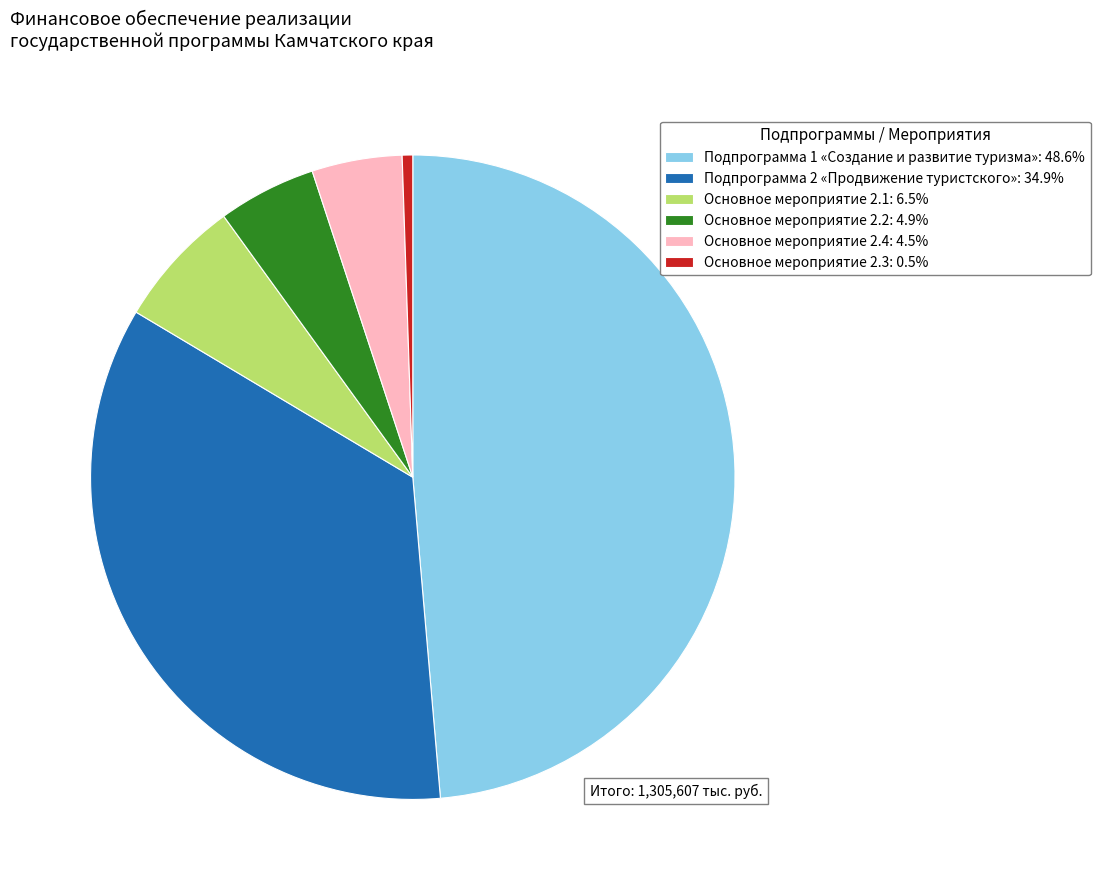

What is the smallest slice in the pie chart?

Основное мероприятие 2.3